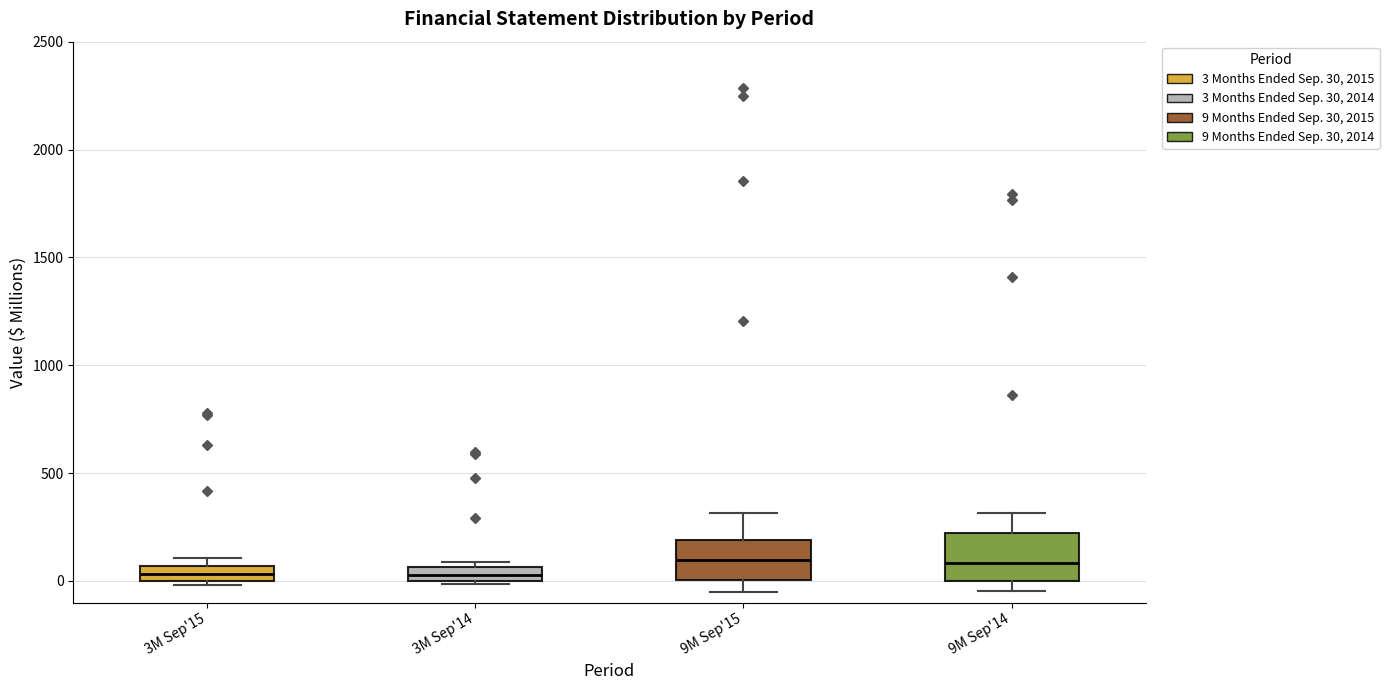

Where does the median line of the box for 9M Sep'15 sit on the y-axis? The values are not printed on the chart, so give them approximately, as read against the axis.

100